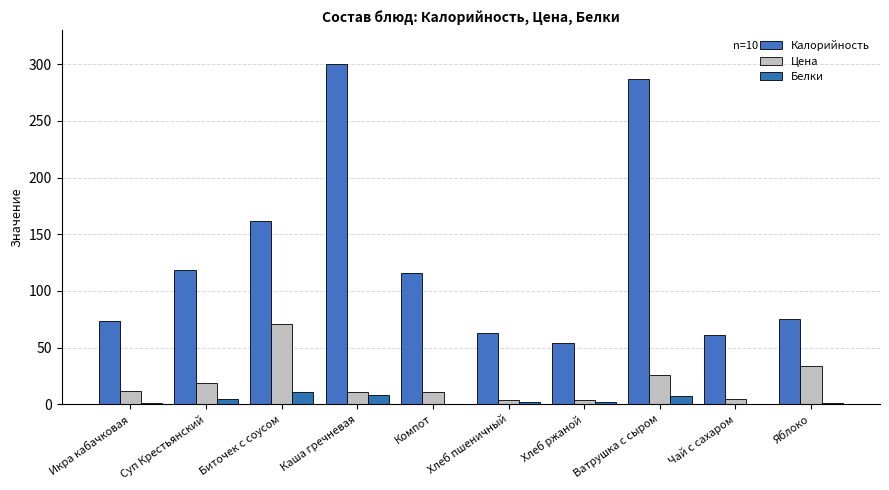

What position from the right is Хлеб ржаной?

4